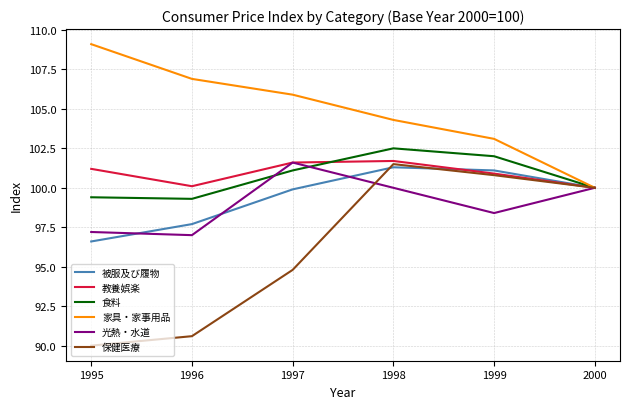

What is the average value of the 教養娯楽 series?

100.9